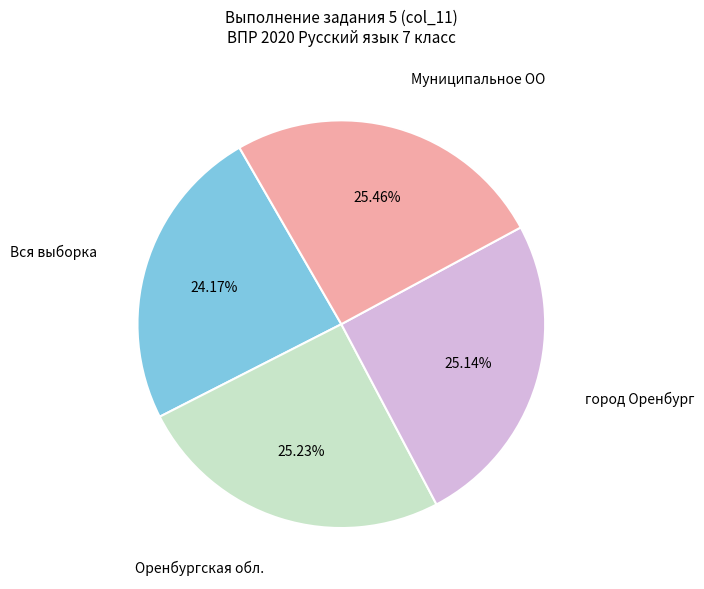

Is there any slice that represents more than half of the pie?

No